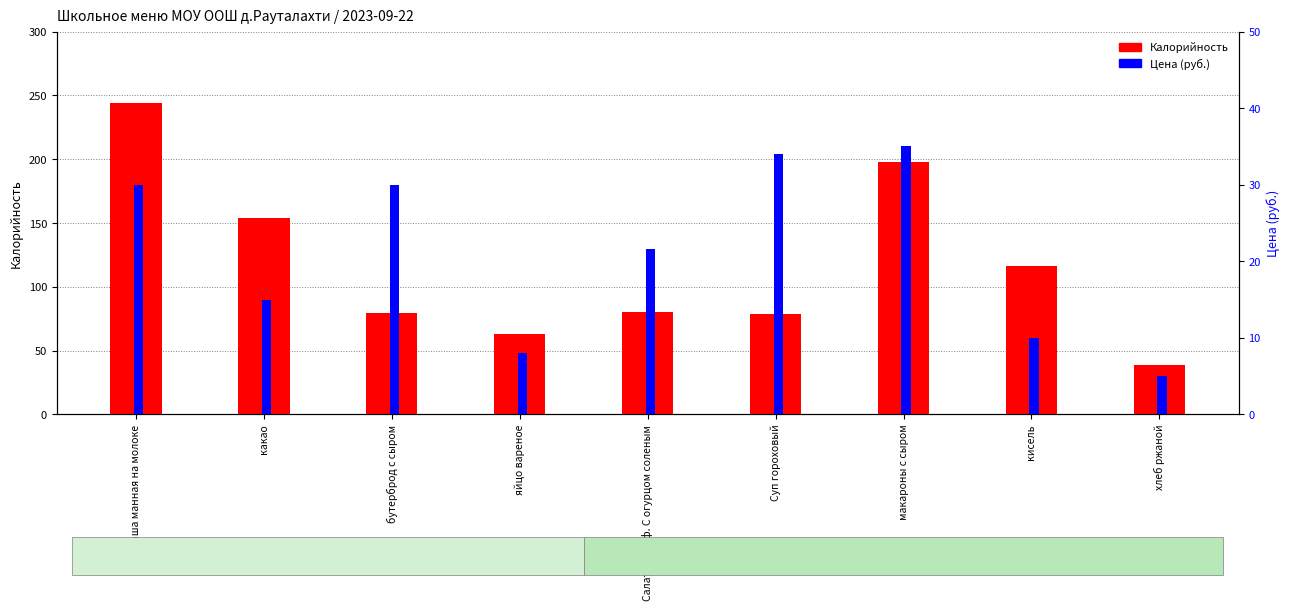

The value of Цена (руб.) at макароны с сыром is 35.0. True or false?

True